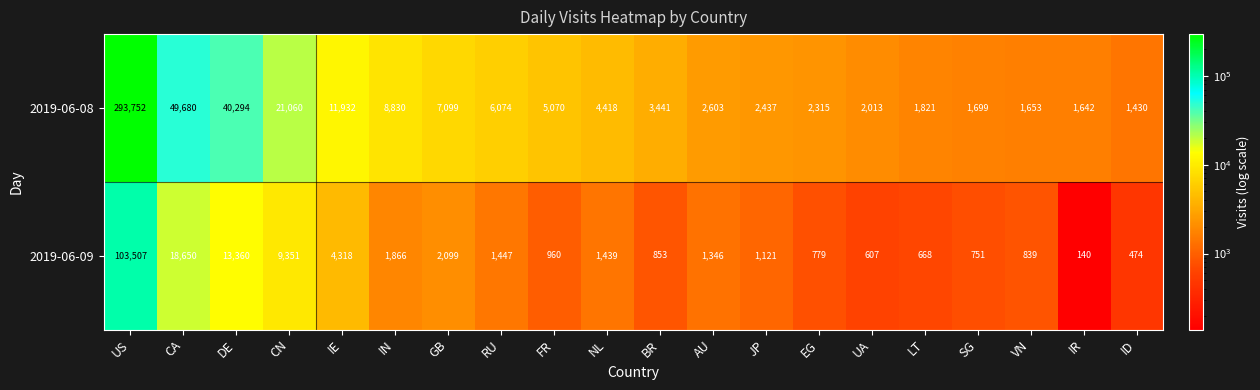

What is the total value across all series at US?

397259